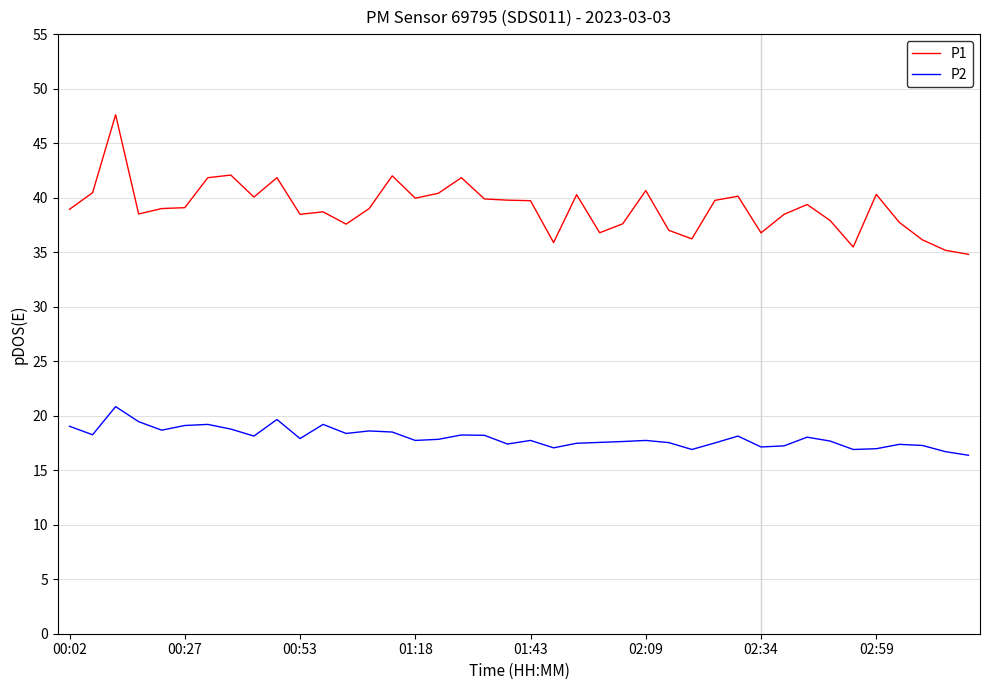

What are all the series names shown in the legend?

P1, P2